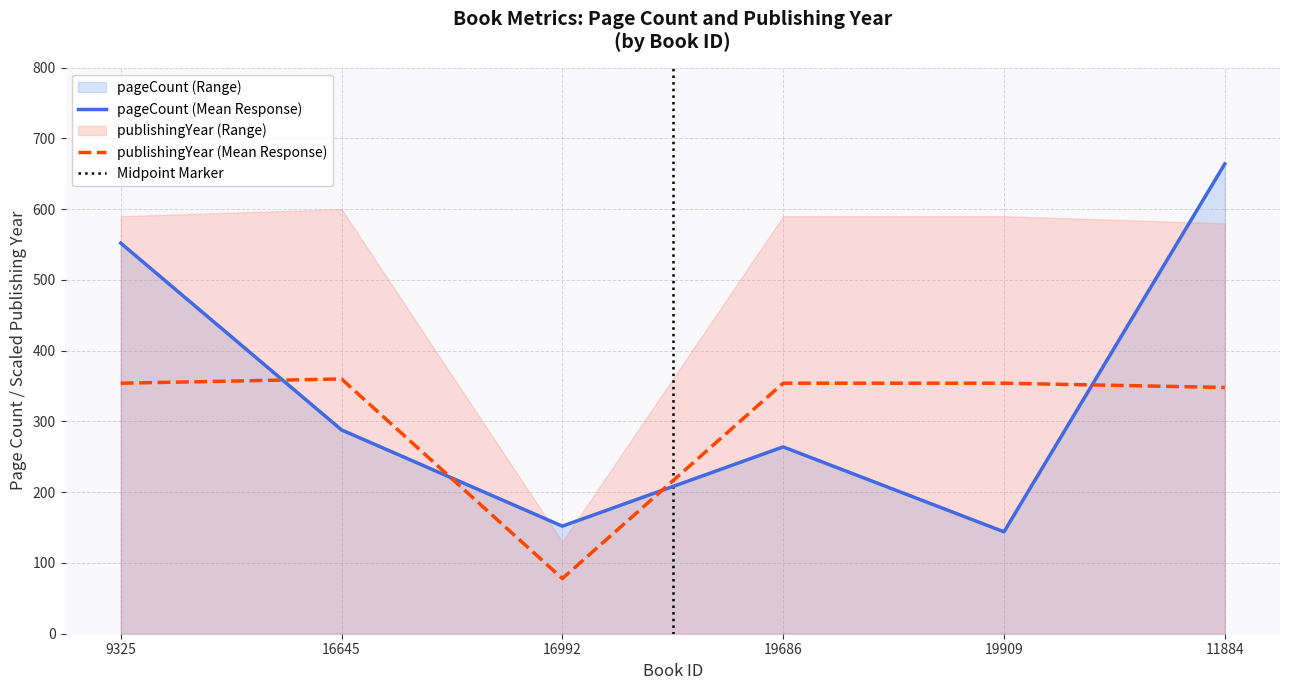

Reading left to right, transcribe all the data shown in this chart.

pageCount: 552	288	152	264	144	664
publishingYear: 354	360	78	354	354	348